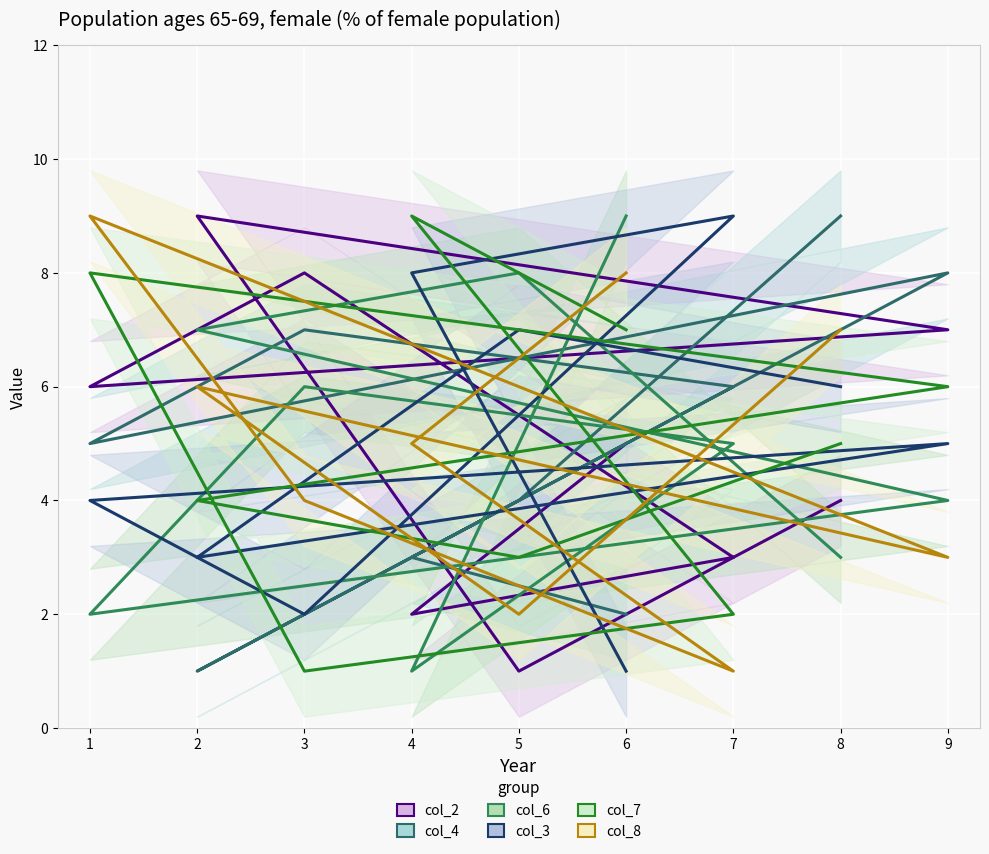

How many times do col_8 and col_6 cross each other?

5